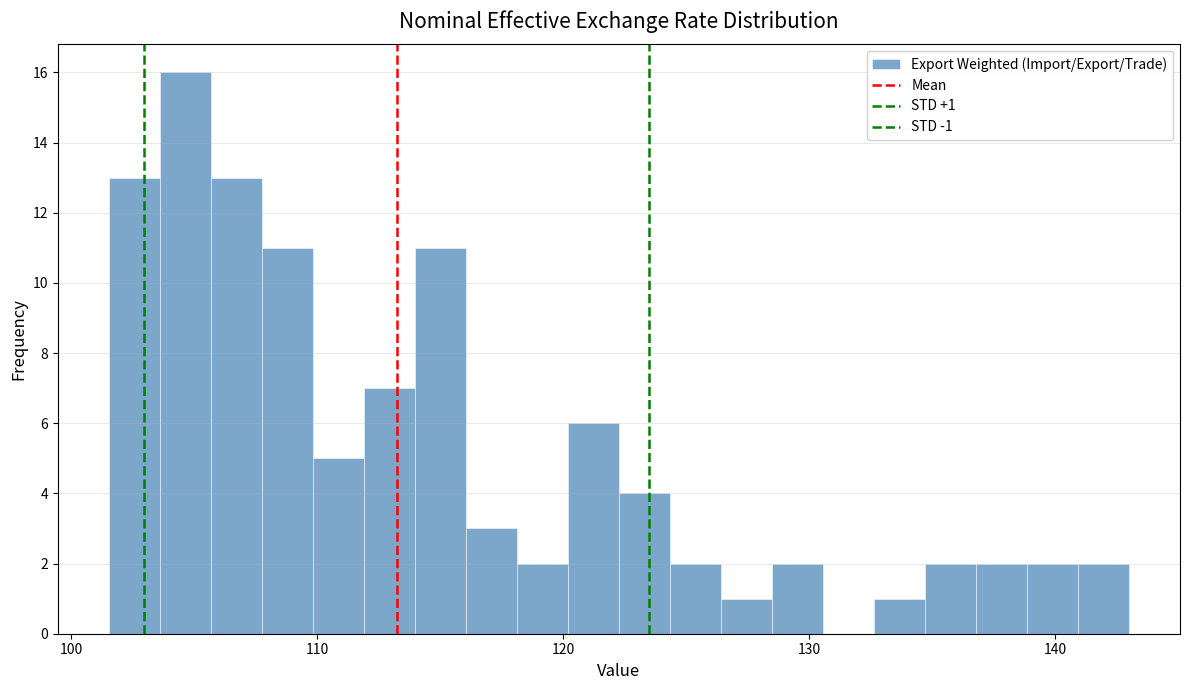

Read against the x-axis, roughly where is the centre of the tallest bar?

105